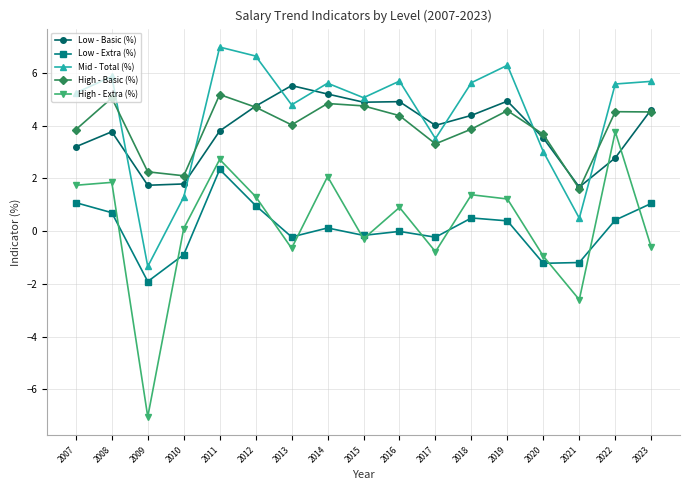

In Low - Basic (%), how many points are lower than both neighbors (excluding endpoints)?

4